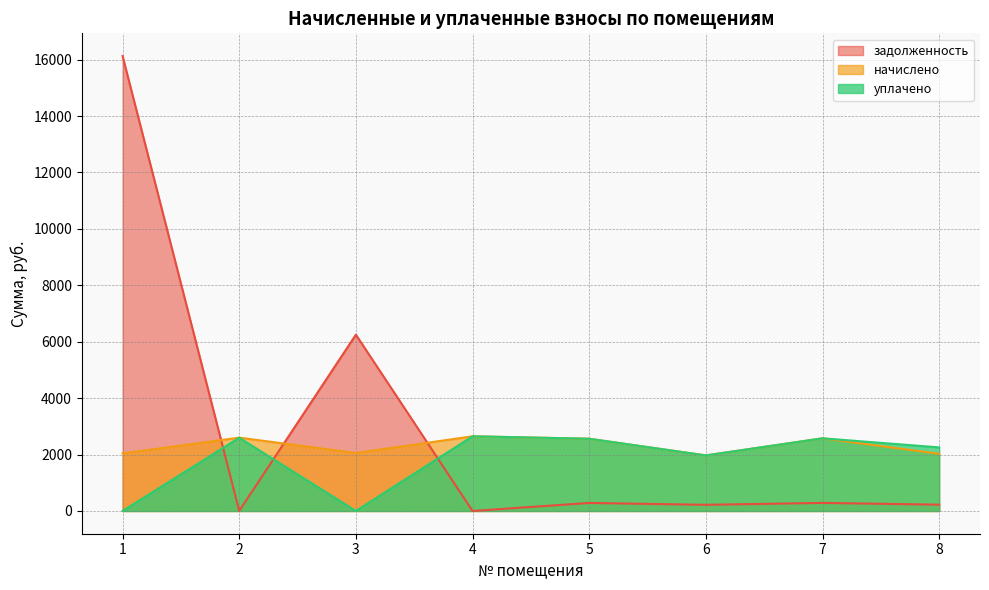

Read the уплачено value at 8.

2254.0